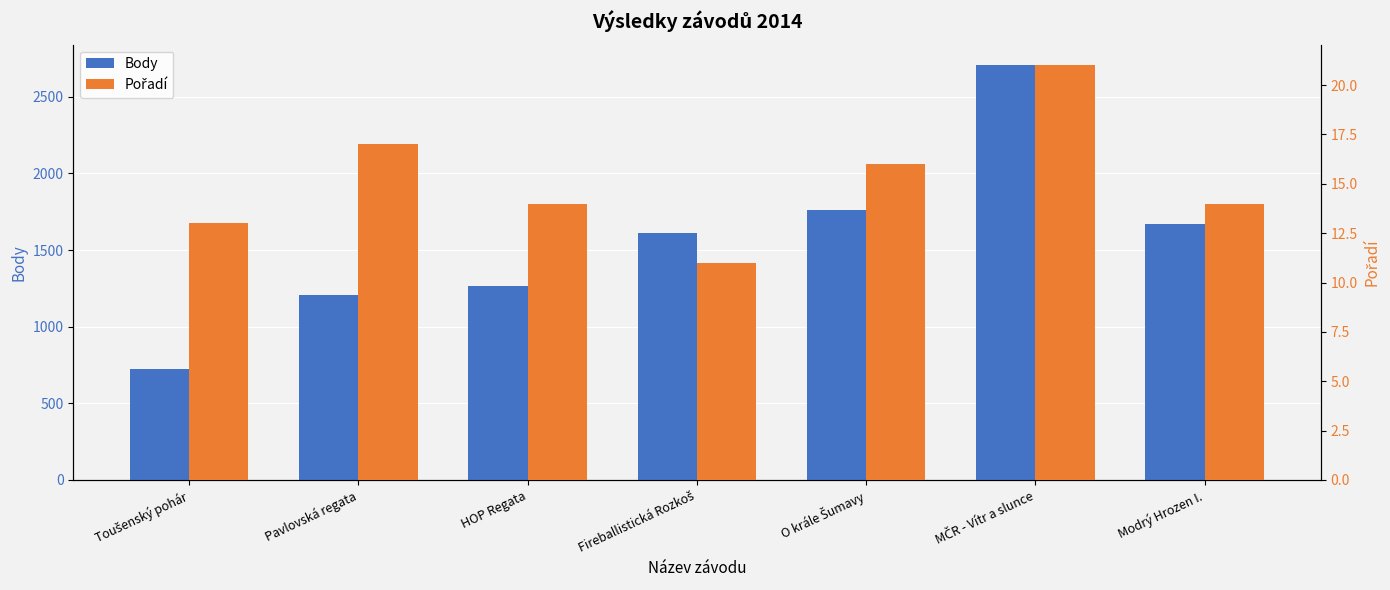

List the series in order of their overall mean, lowest first.

Pořadí, Body